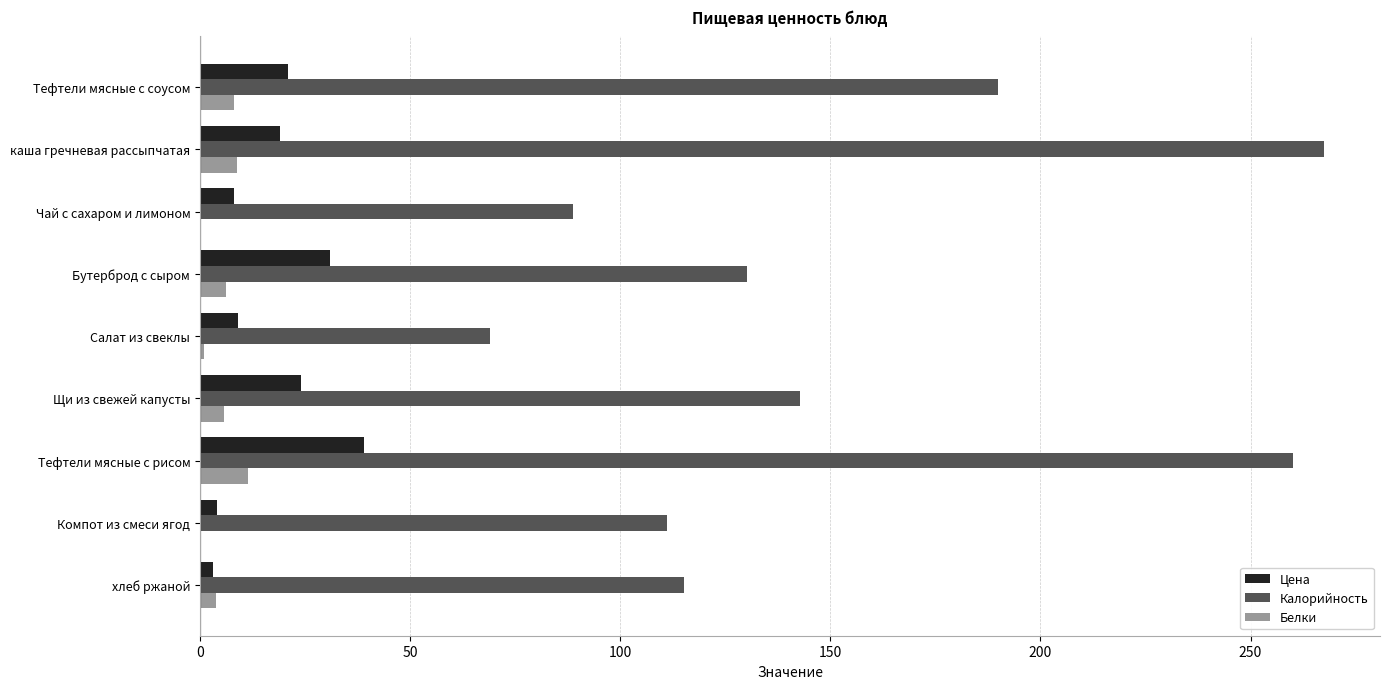

Which category has the highest value in the Цена series?

Тефтели мясные с рисом